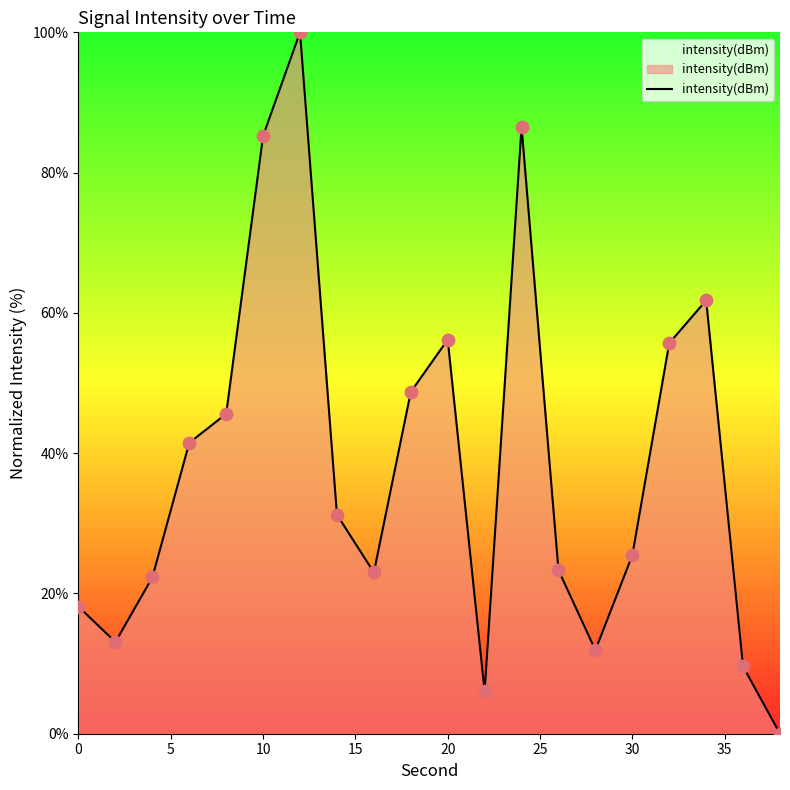

What is the difference between the maximum and minimum values?

100.0